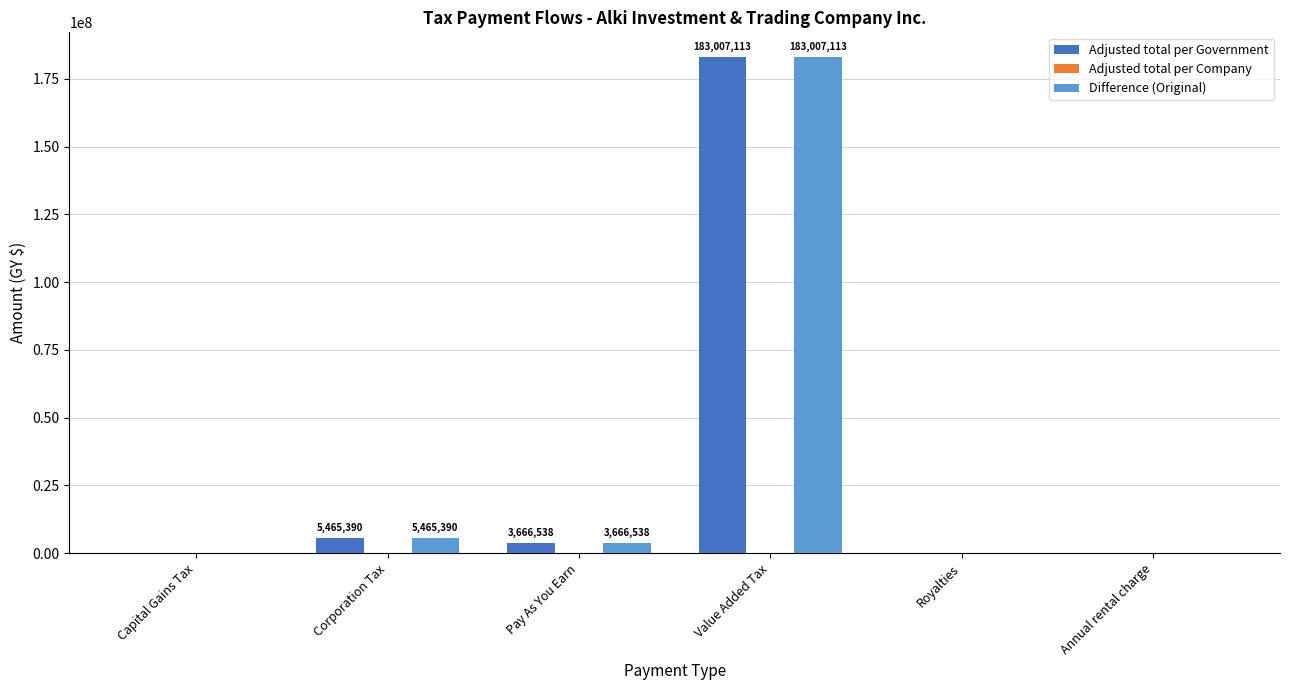

What is the average value of the Adjusted total per Government series?

32023174